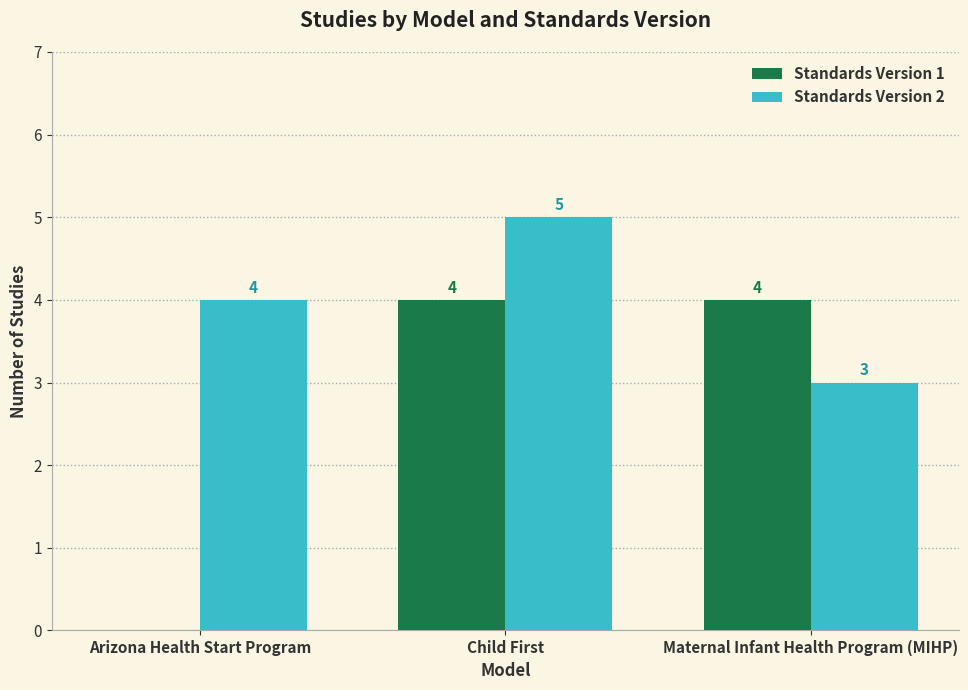

Reading right to left, what are all the values shown in this chart?

Standards Version 1: 4	4	0
Standards Version 2: 3	5	4